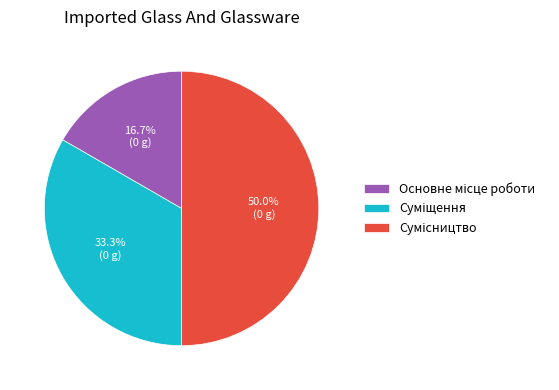

To the nearest percent, what is the difference between the Суміщення and Основне місце роботи slice percentages?

17%